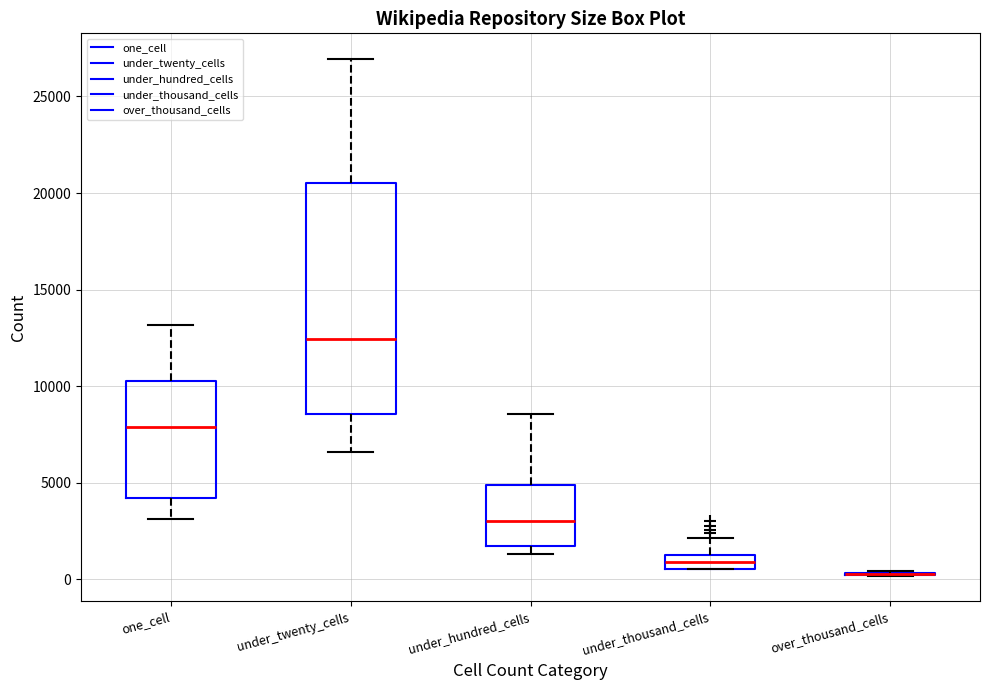

Comparing the boxes themselves (not the whiskers), which one is the tallest?

under_twenty_cells